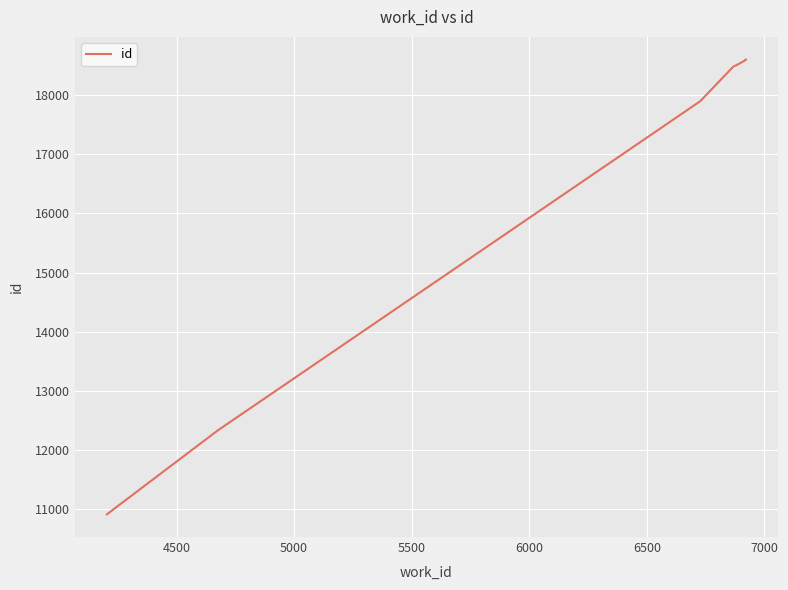

What is the difference between the maximum and minimum values?

7692